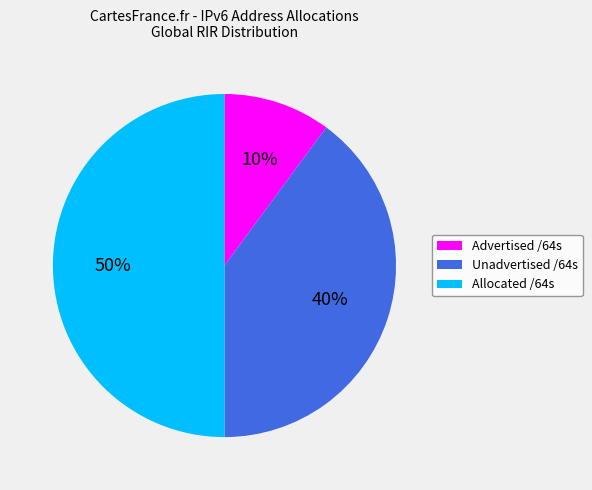

To the nearest percent, what is the combined percentage of Allocated /64s and Unadvertised /64s?

90%